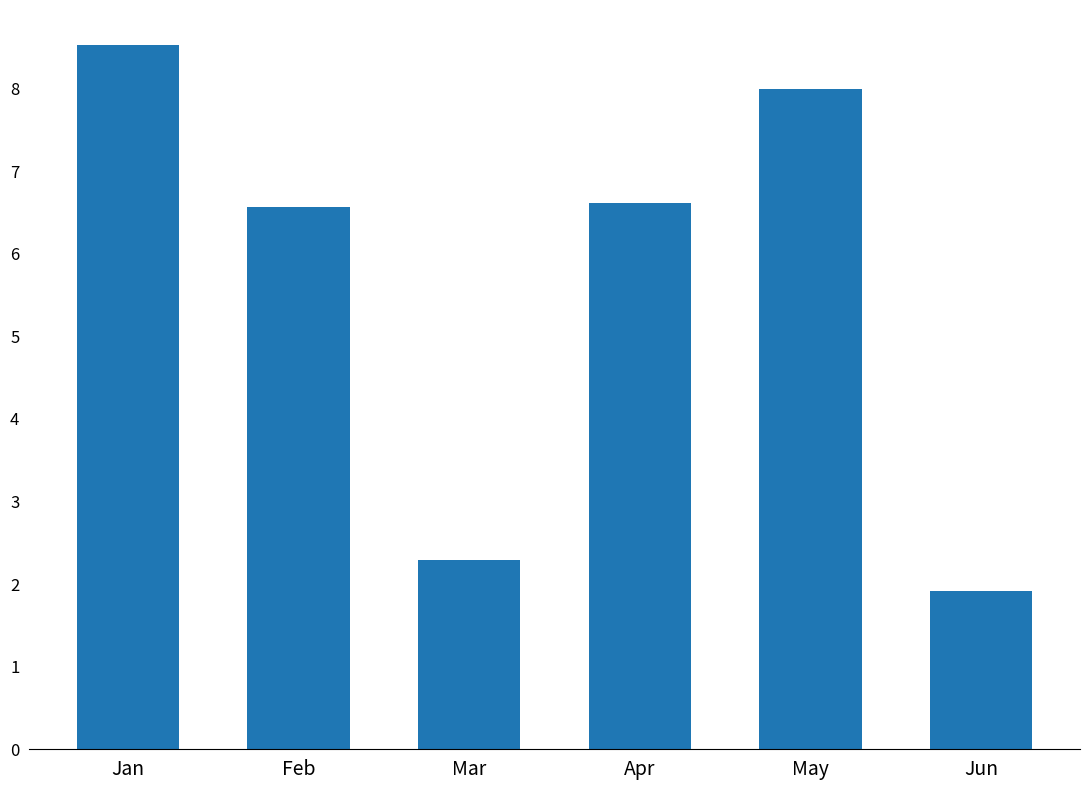

Count the number of categories in the chart.

6